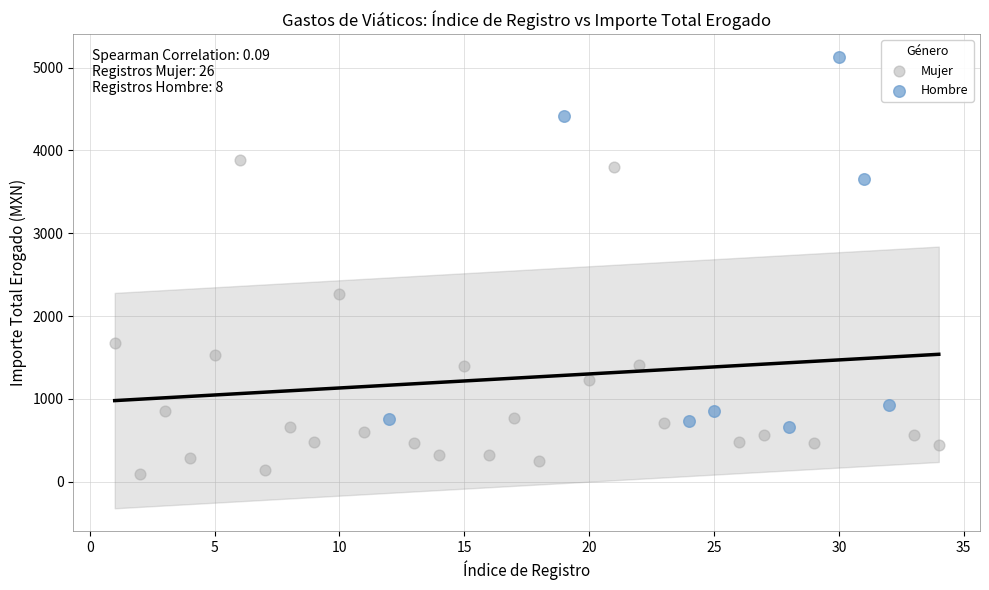

Which series reaches the minimum Y coordinate?

Mujer